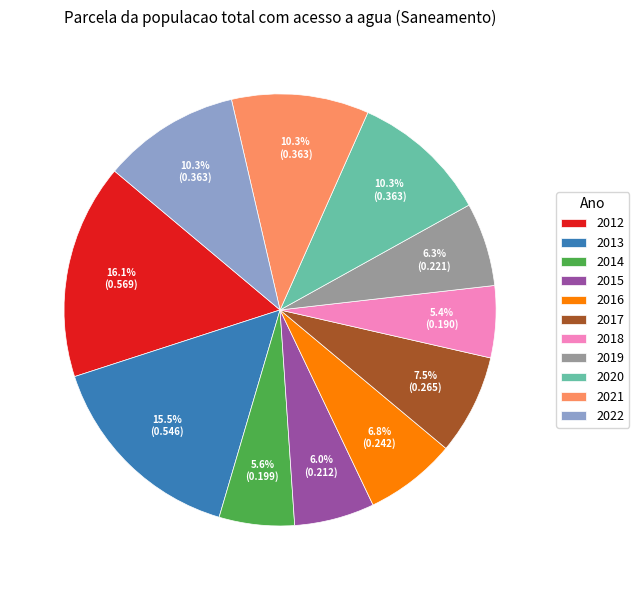

Which category has the biggest portion of the pie?

2012